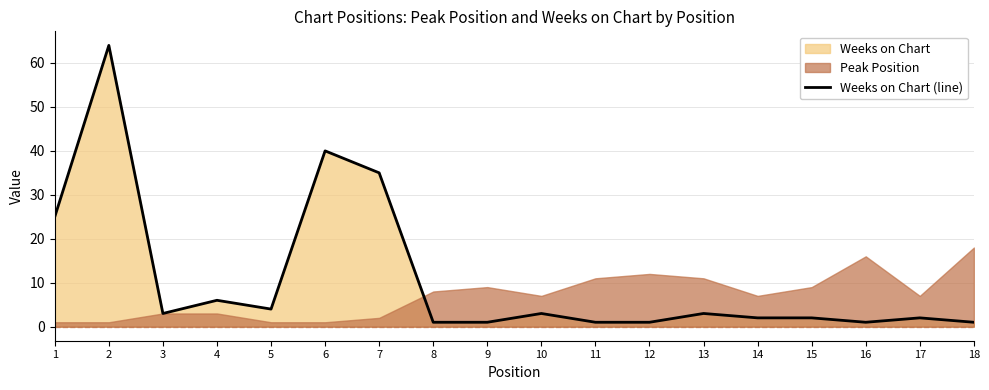

Read the value at 14.

2